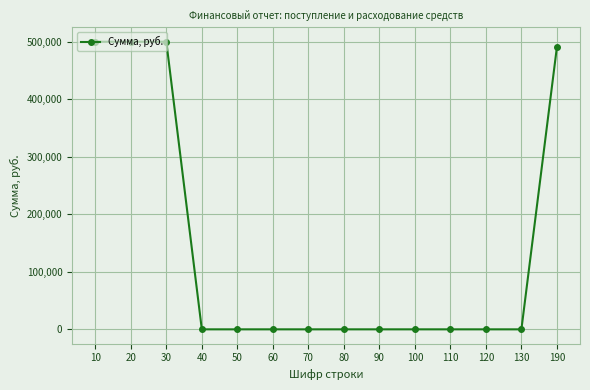

Does the chart display data point markers on the line(s)?

Yes